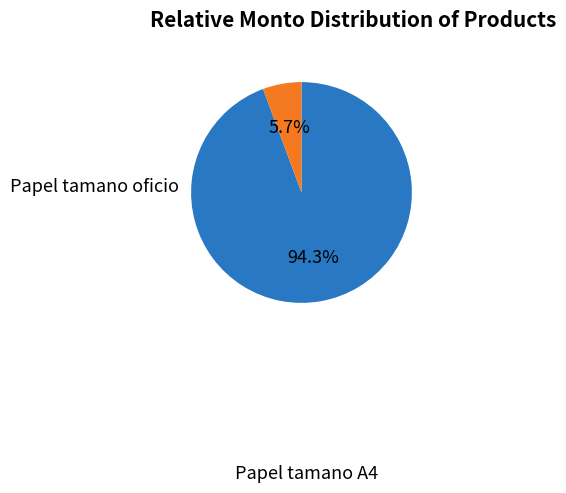

Does any single category account for the majority?

Yes